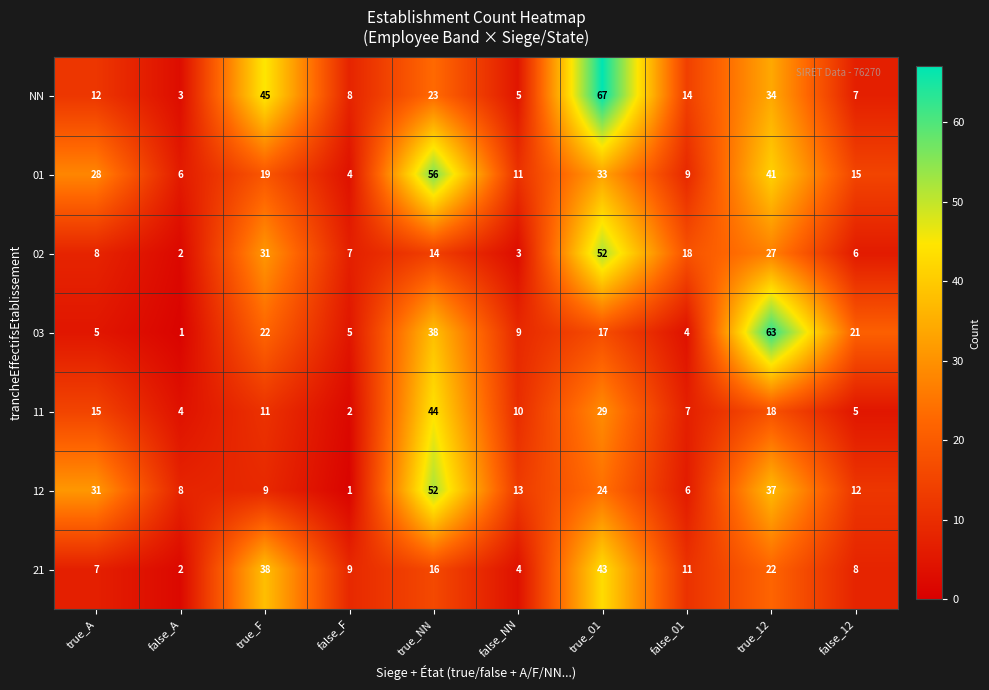

True or false: 03 has a value of 1 at false_A.

True